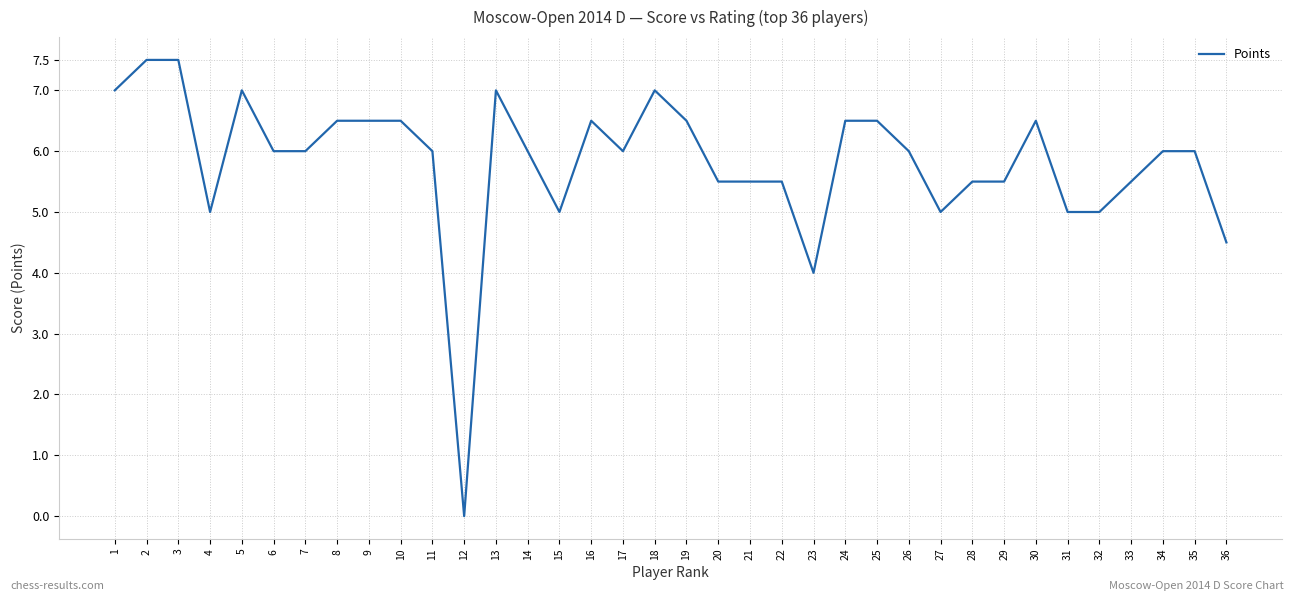

Reading left to right, transcribe all the data shown in this chart.

7.0	7.5	7.5	5.0	7.0	6.0	6.0	6.5	6.5	6.5	6.0	0.0	7.0	6.0	5.0	6.5	6.0	7.0	6.5	5.5	5.5	5.5	4.0	6.5	6.5	6.0	5.0	5.5	5.5	6.5	5.0	5.0	5.5	6.0	6.0	4.5